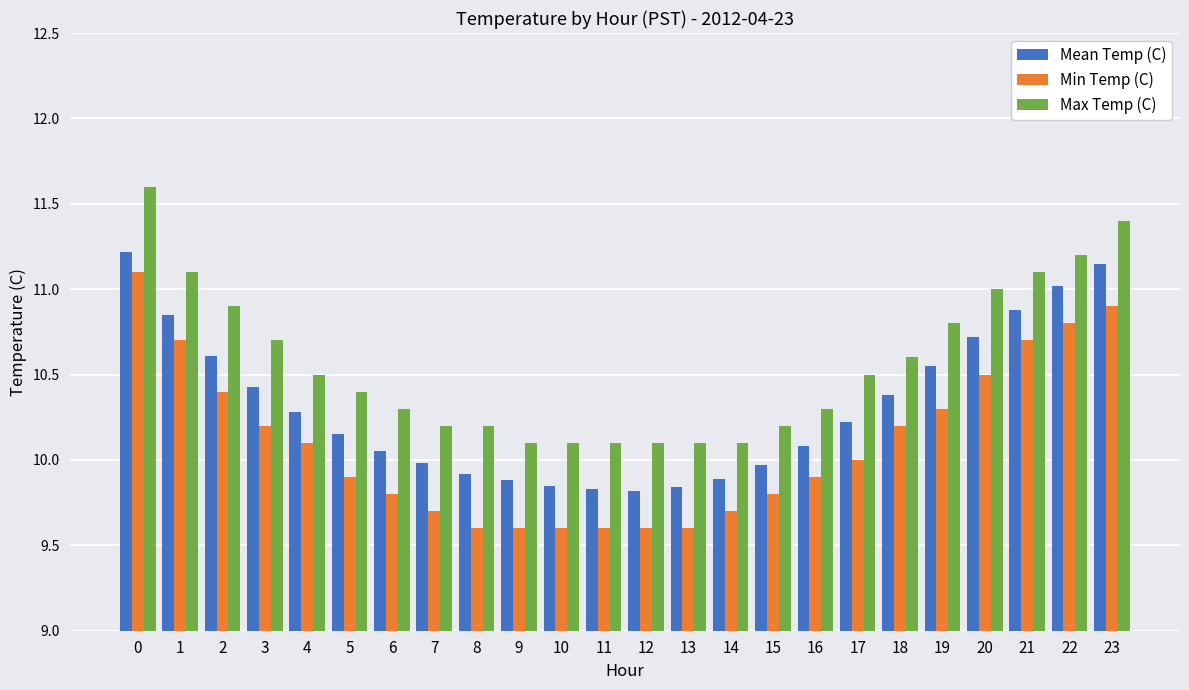

List the series in order of their overall mean, highest first.

Max Temp (C), Mean Temp (C), Min Temp (C)